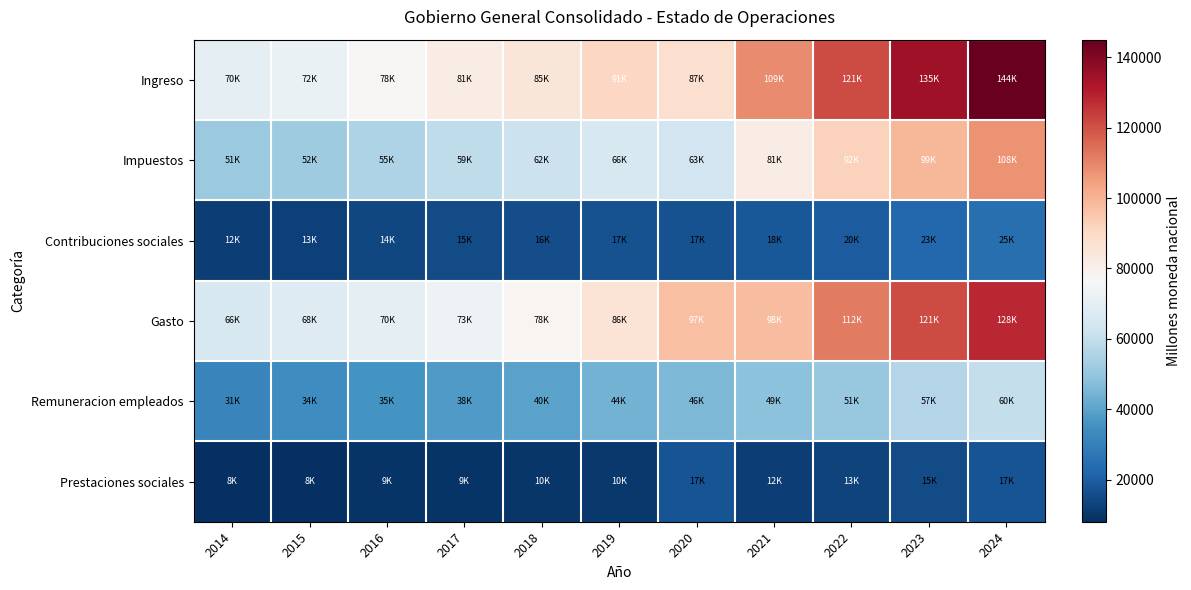

Reading right to left, list all the values displayed in this chart.

Ingreso: 2024=144225.8	2023=134629.8	2022=121268.8	2021=108691.8	2020=87379.4	2019=90827.2	2018=84836.4	2017=81323.1	2016=77545.0	2015=71780.9	2014=70351.4
Impuestos: 2024=107504.1	2023=99432.7	2022=92123.4	2021=81359.5	2020=63163.3	2019=65525.2	2018=61634.2	2017=59175.7	2016=55156.8	2015=52055.2	2014=50902.1
Contribuciones sociales: 2024=24895.3	2023=22733.8	2022=19760.7	2021=18429.6	2020=16699.1	2019=16863.5	2018=15849.2	2017=15371.1	2016=14388.1	2015=12670.2	2014=11886.7
Gasto: 2024=128082.3	2023=121137.3	2022=112131.8	2021=97782.2	2020=97353.6	2019=85764.0	2018=78042.2	2017=73167.6	2016=69906.4	2015=67603.5	2014=65757.5
Remuneracion empleados: 2024=59931.0	2023=56509.1	2022=50766.3	2021=48644.2	2020=45970.2	2019=44039.7	2018=39949.8	2017=37774.3	2016=35468.5	2015=33991.1	2014=31073.5
Prestaciones sociales: 2024=17349.5	2023=15211.9	2022=12921.5	2021=11812.0	2020=17138.7	2019=10472.9	2018=9752.5	2017=9408.1	2016=9186.3	2015=8123.1	2014=8050.5